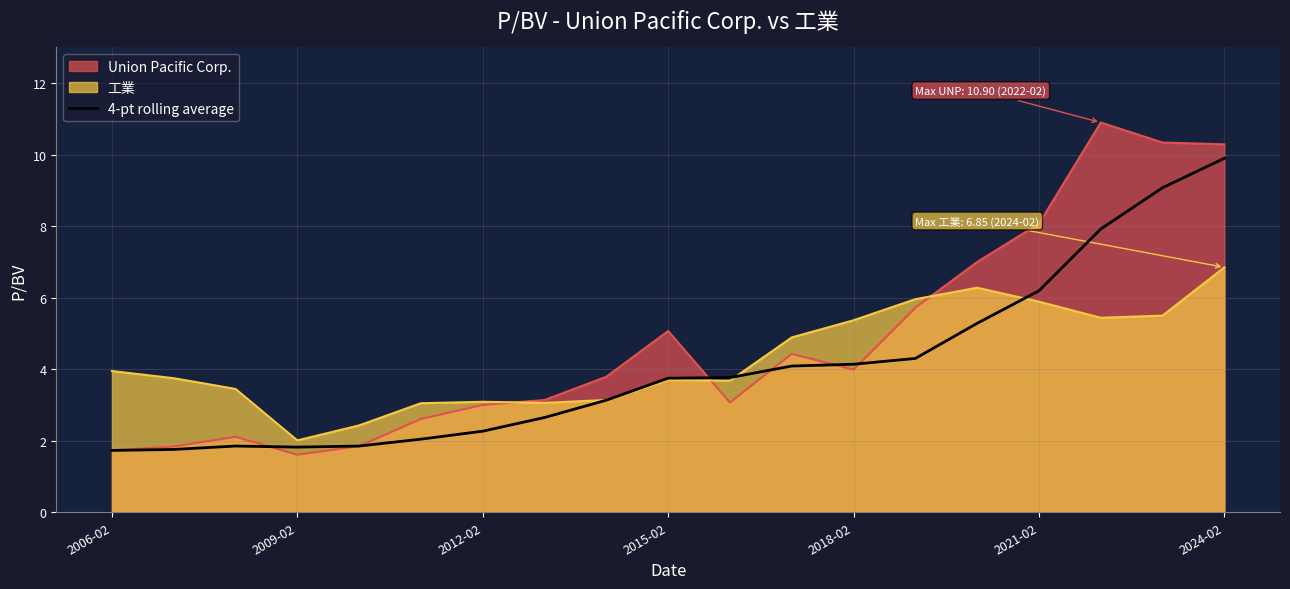

At which category is the sum across all series the highest?

2024-02